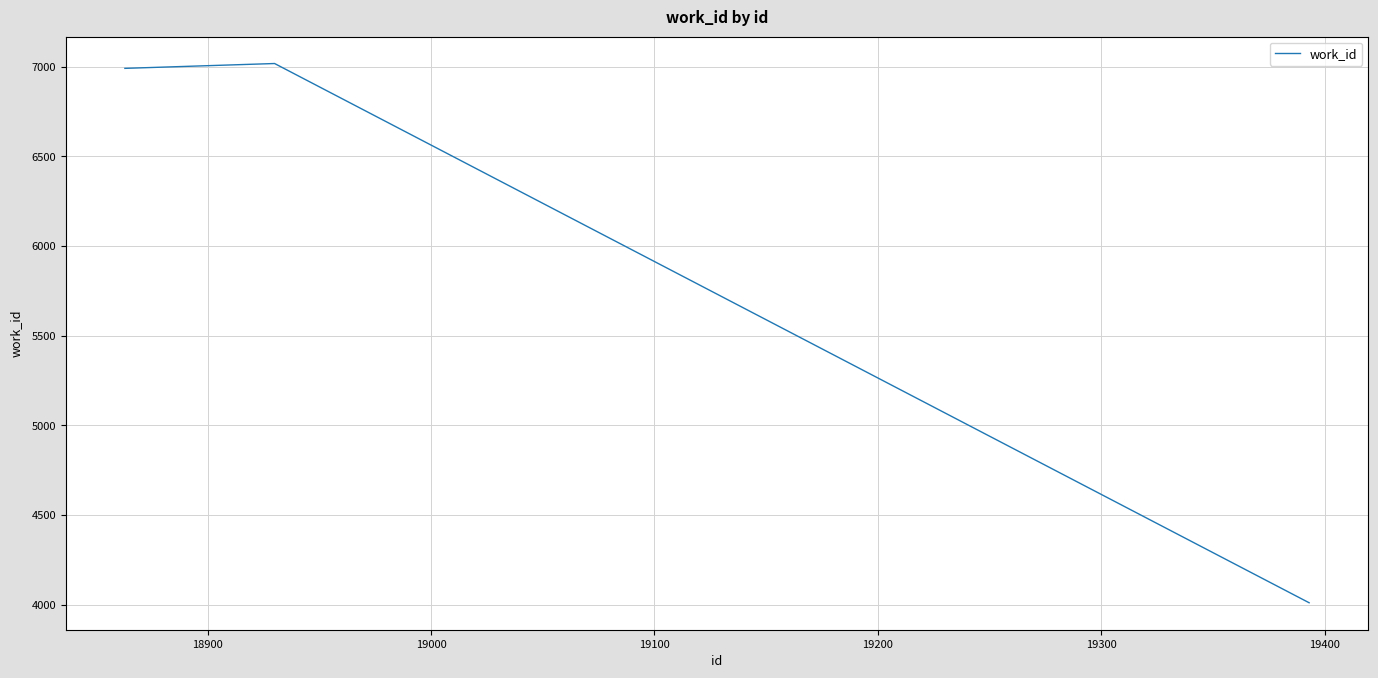

What is the average value?

6006